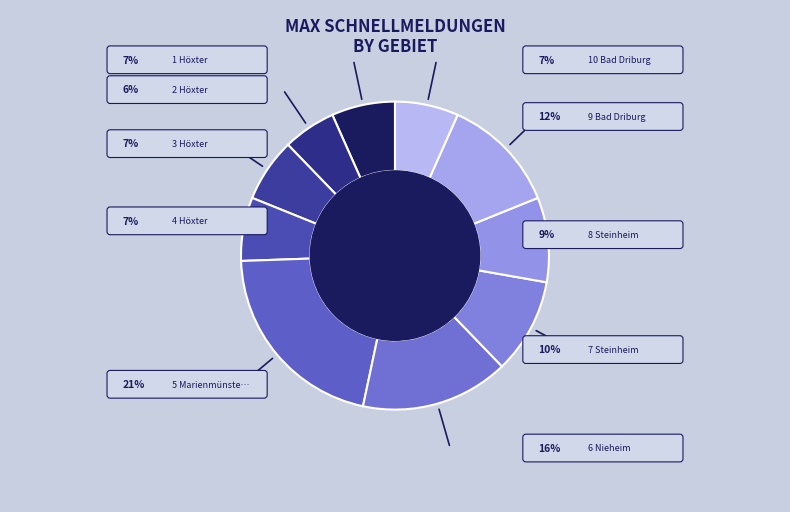

Rank the categories by value from lowest to highest.

2 Stadt Höxter, 1 Stadt Höxter, 3 Stadt Höxter, 4 Stadt Höxter, 10 Stadt Bad Driburg, 8 Stadt Steinheim, 7 Stadt Steinheim, 9 Stadt Bad Driburg, 6 Stadt Nieheim, 5 Stadt Marienmünster